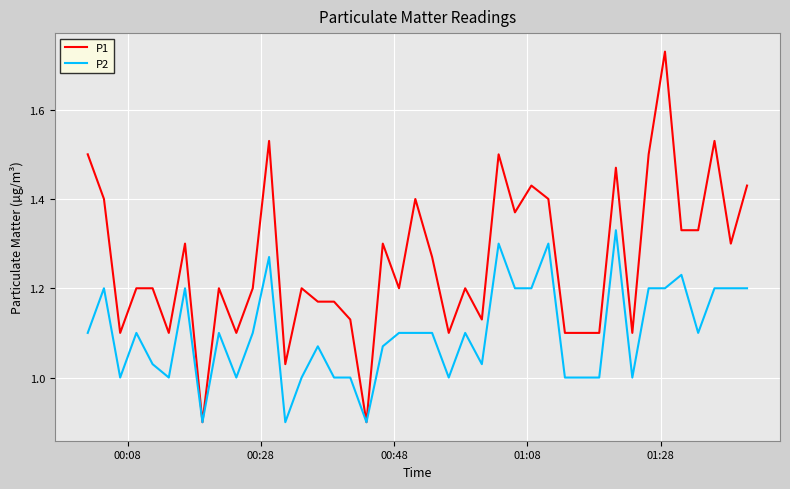

What is the minimum value shown in the chart?

0.9